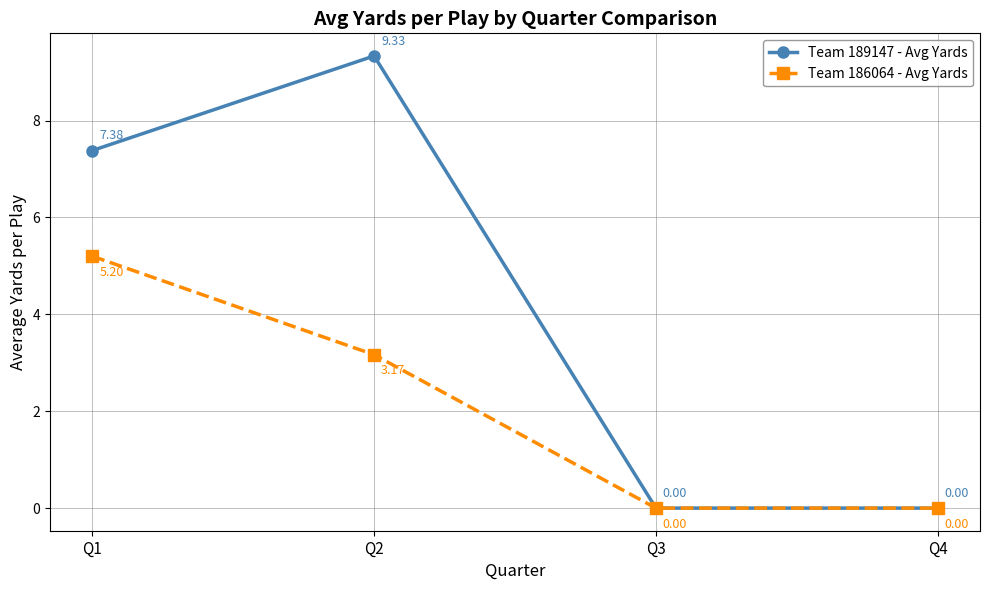

List the series in order of their overall mean, highest first.

Team 189147 - Avg Yards, Team 186064 - Avg Yards